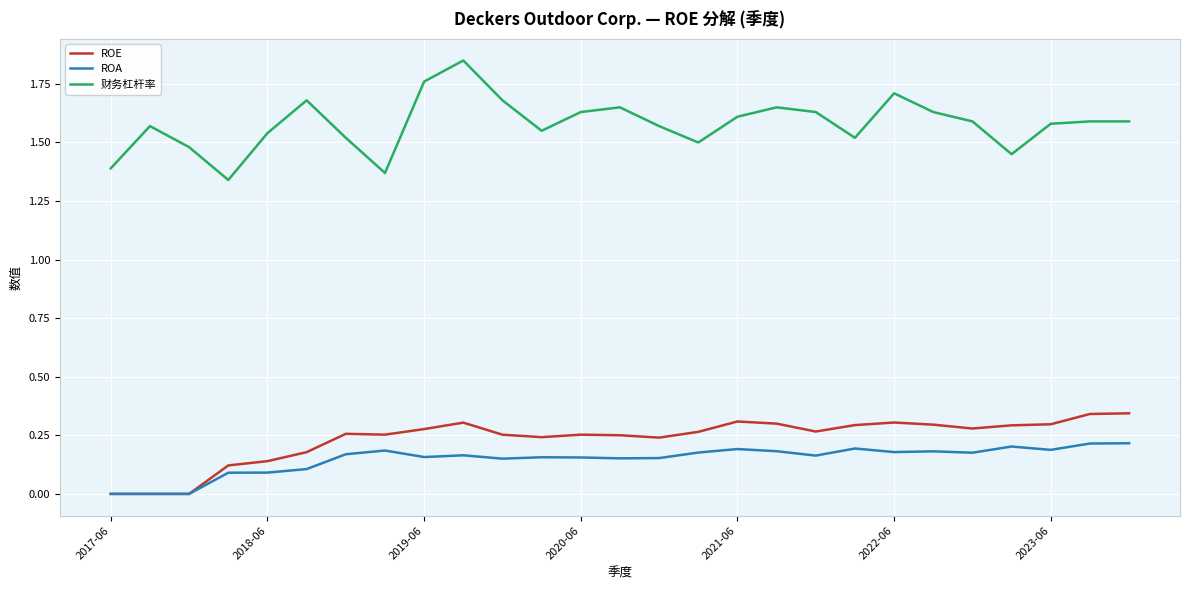

True or false: ROE and 财务杠杆率 cross at least once.

False